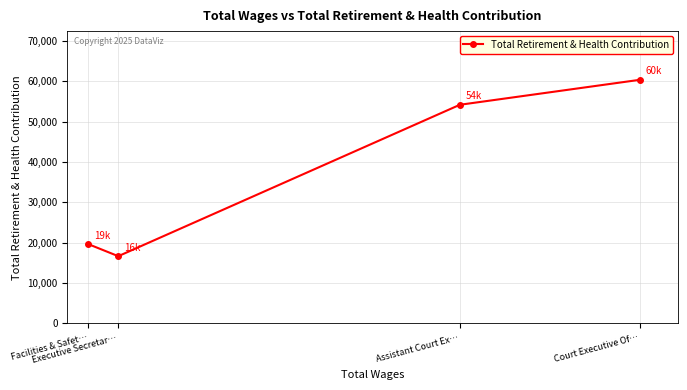

The chart shows a value of 60391 at Court Executive Of…. True or false?

True